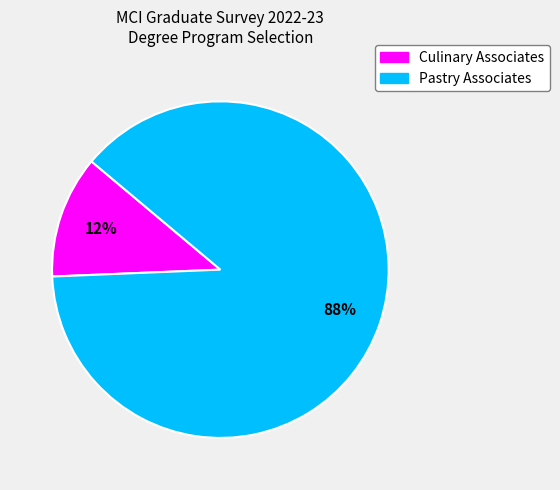

The Pastry Associates slice represents 88% of the pie. True or false?

True